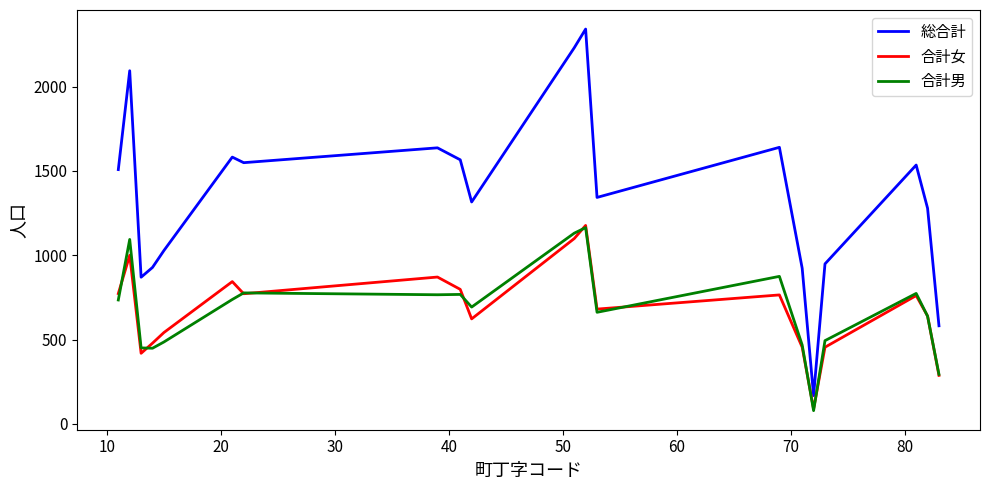

What are all the series names shown in the legend?

総合計, 合計女, 合計男